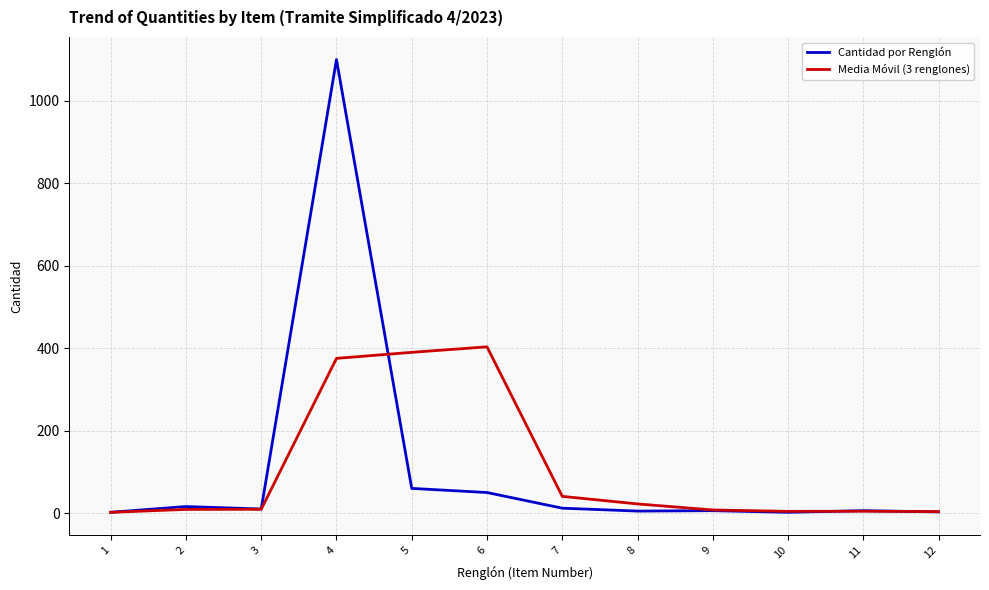

At which category is the sum across all series the highest?

4